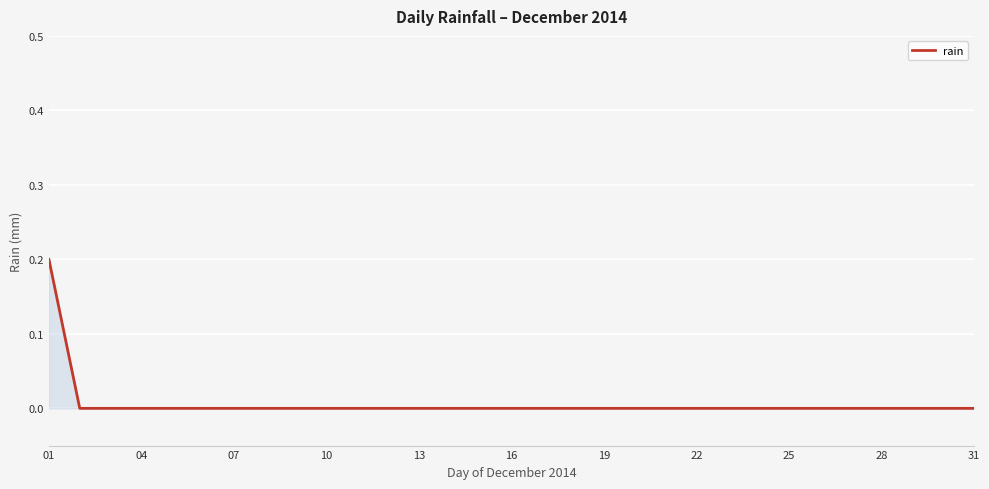

How many lines are shown in the chart?

1